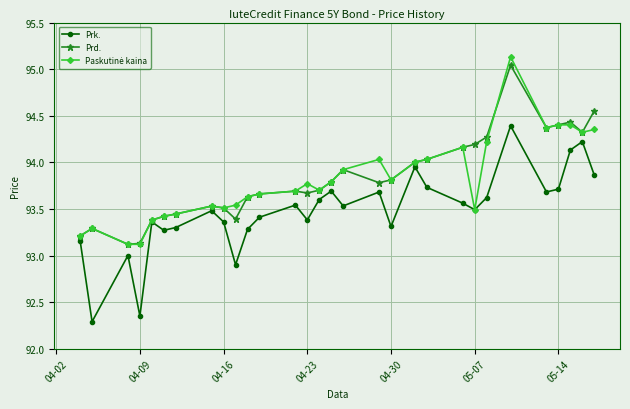

What is the maximum value shown in the chart?

95.1